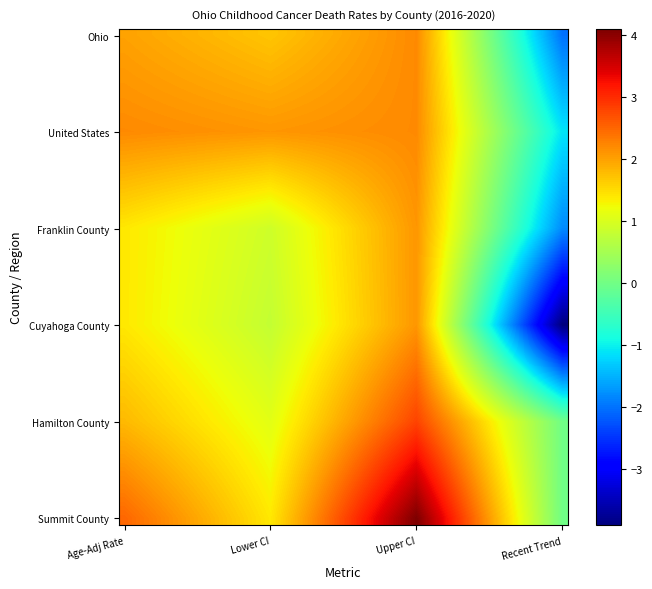

How many data points does each series have?

40